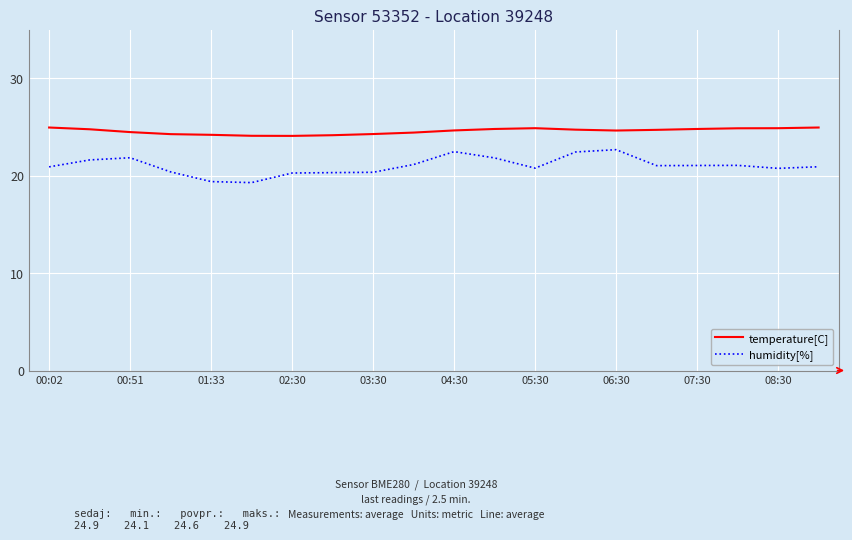

What are all the series names shown in the legend?

temperature[C], humidity[%]